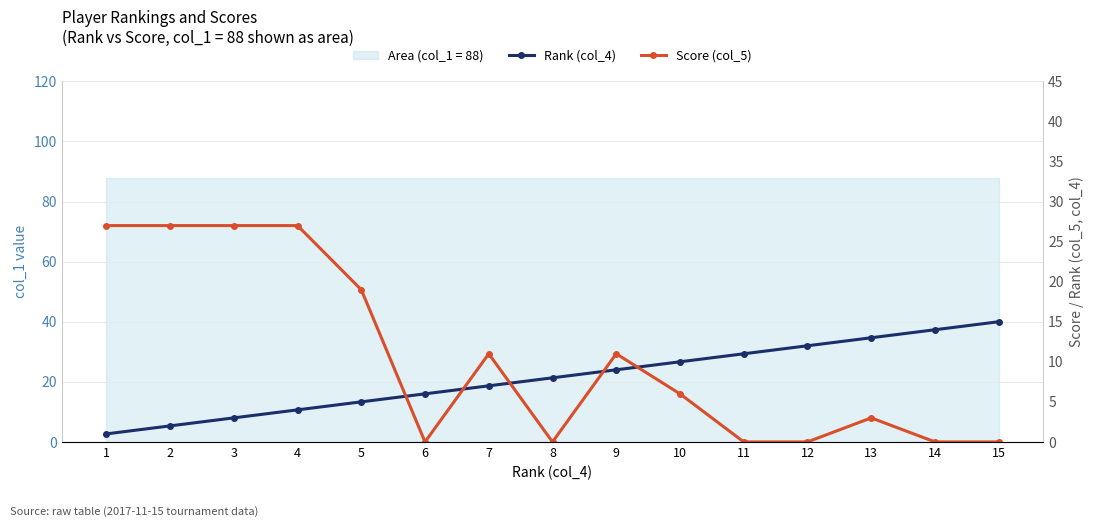

At how many categories does at least one series exceed 16?

5